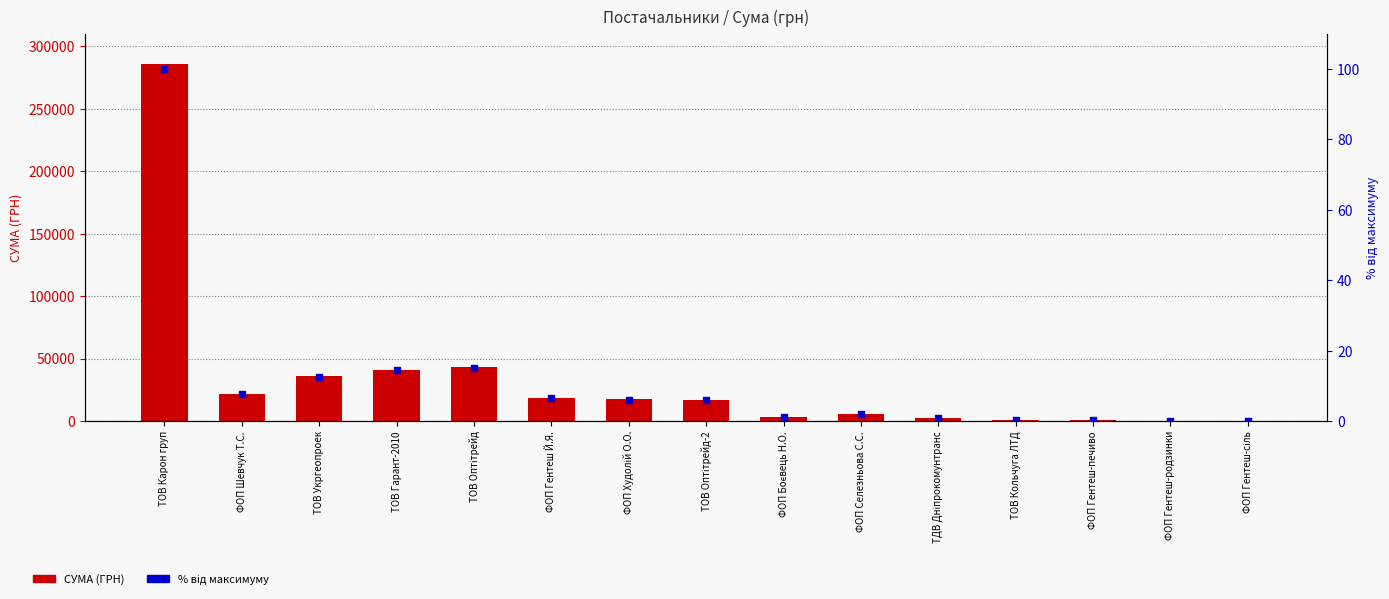

At which category is the sum across all series the highest?

ТОВ Карон груп